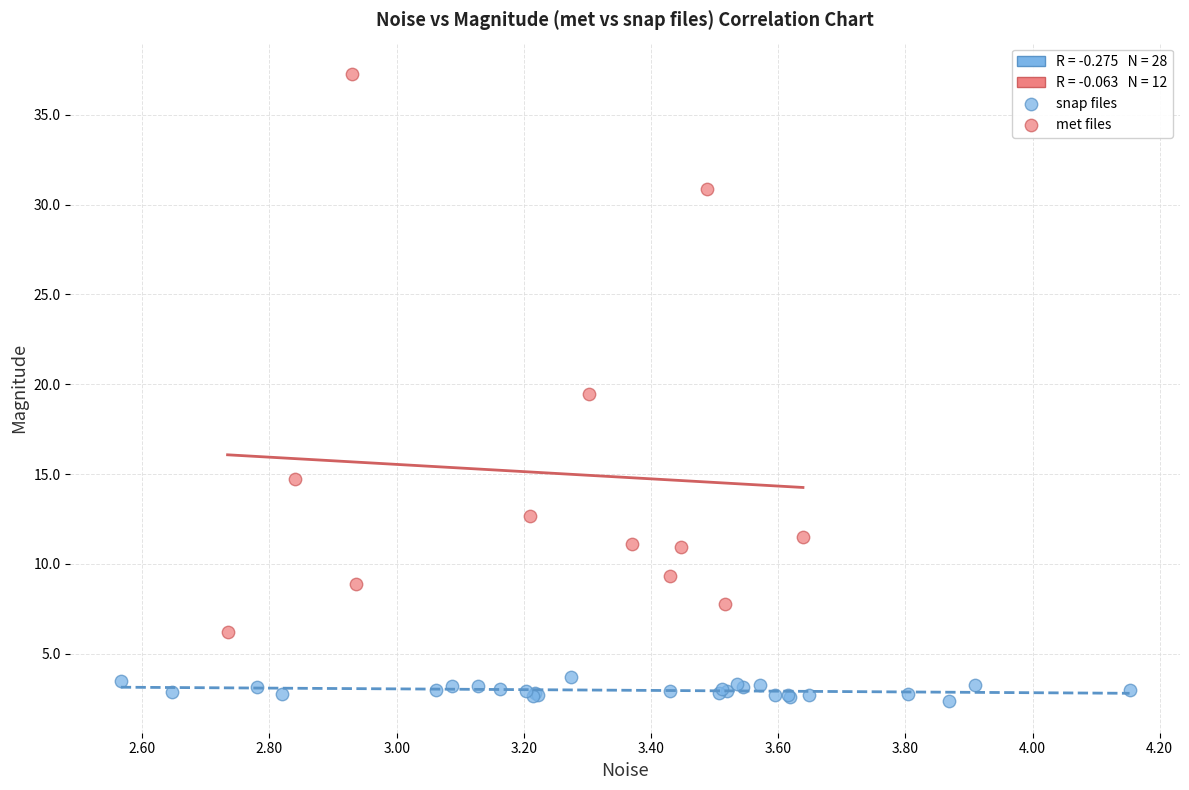

Which series has the largest Y range (max minus min)?

met files